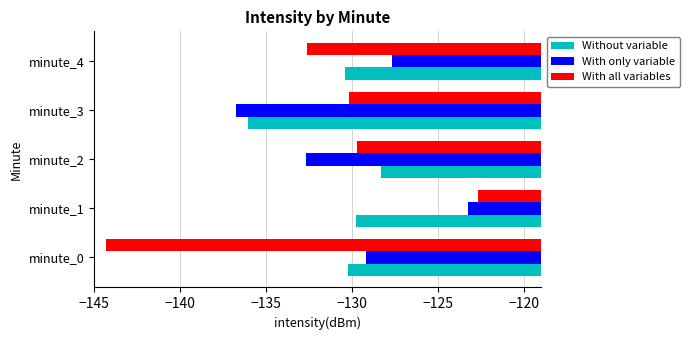

How many data points in Without variable are less than -130?

3